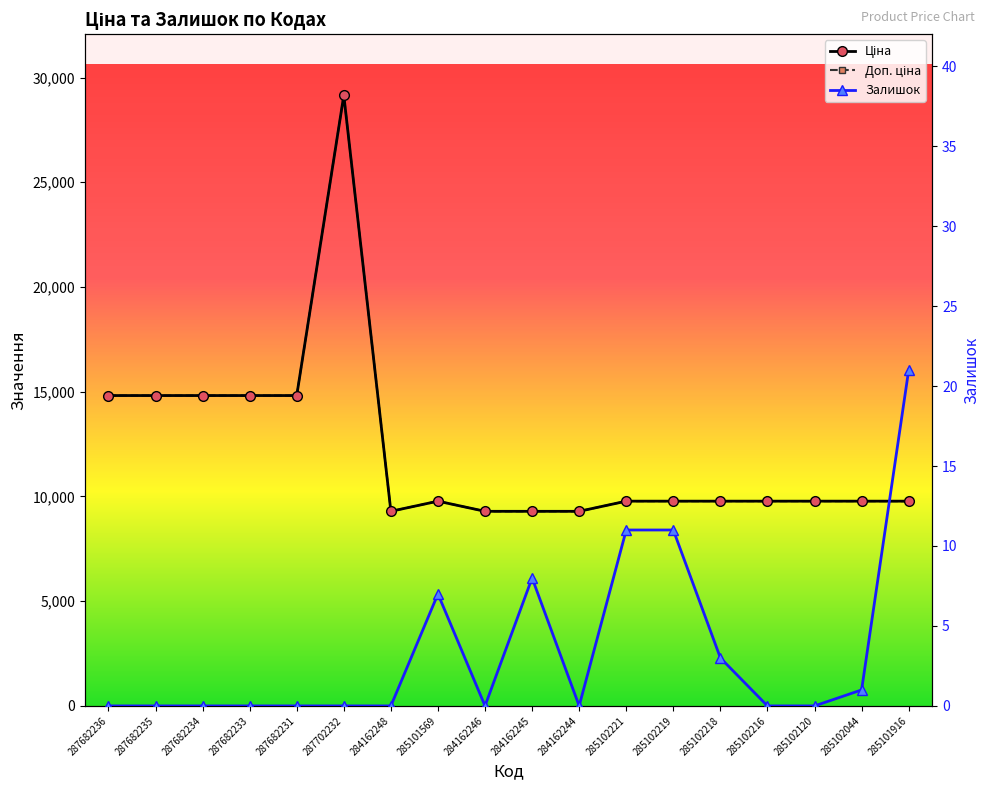

How many data points in Залишок are above 0?

7